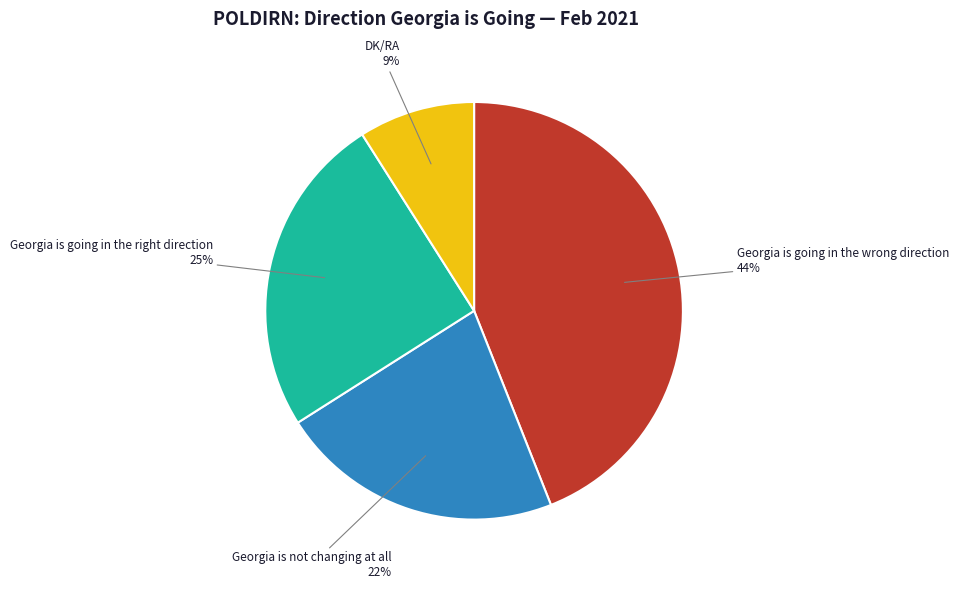

How many segments does this pie chart have?

4